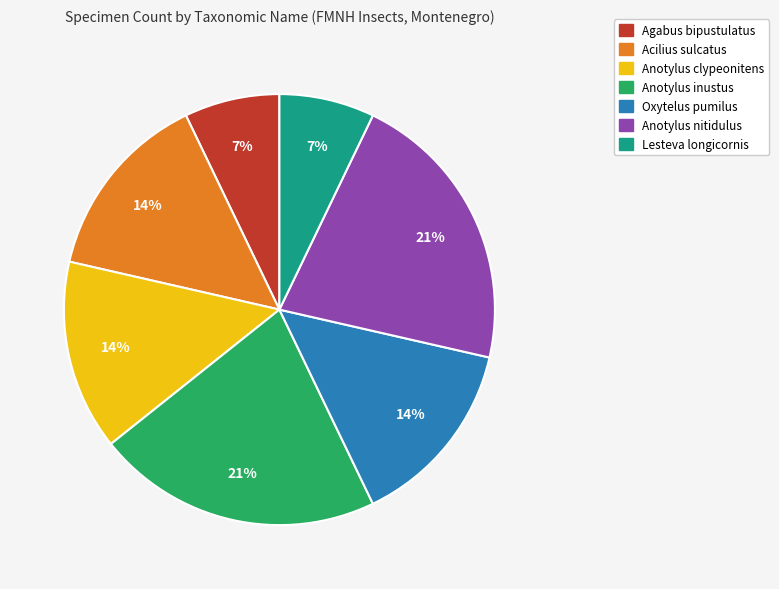

How many segments does this pie chart have?

7